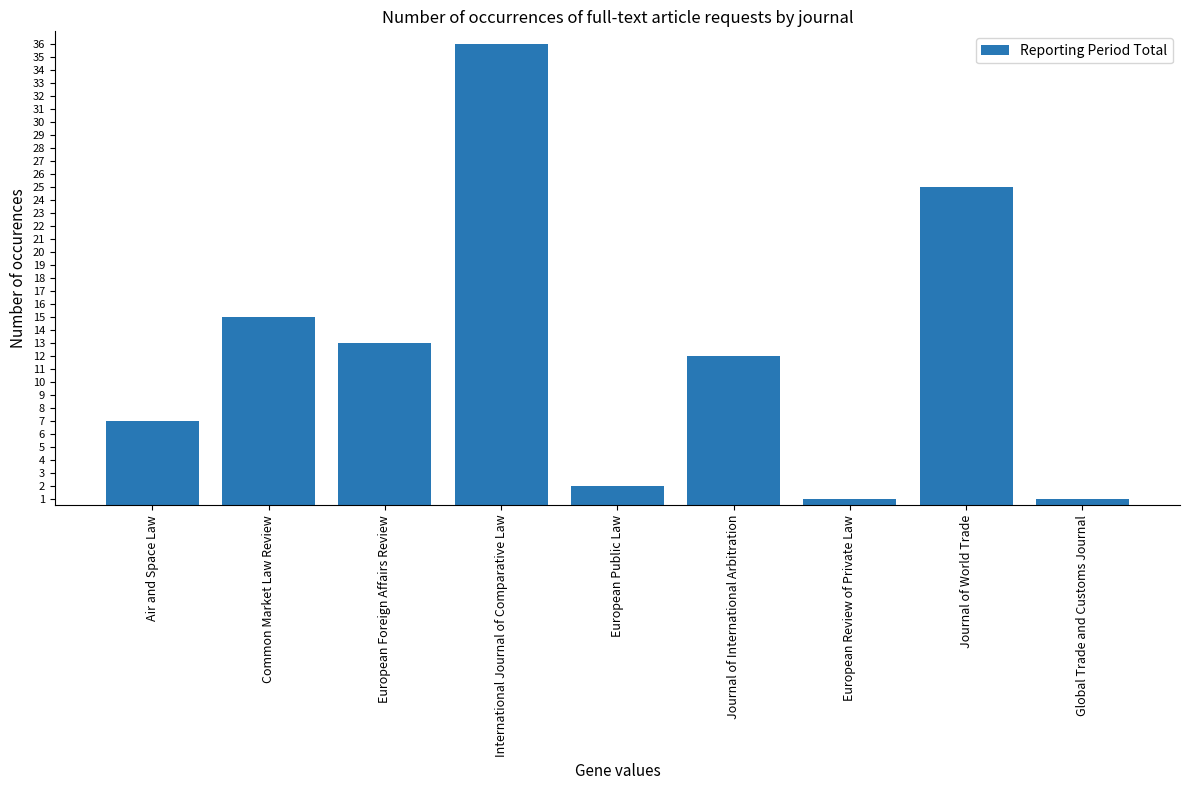

Reading right to left, what are all the values shown in this chart?

1	25	1	12	2	36	13	15	7